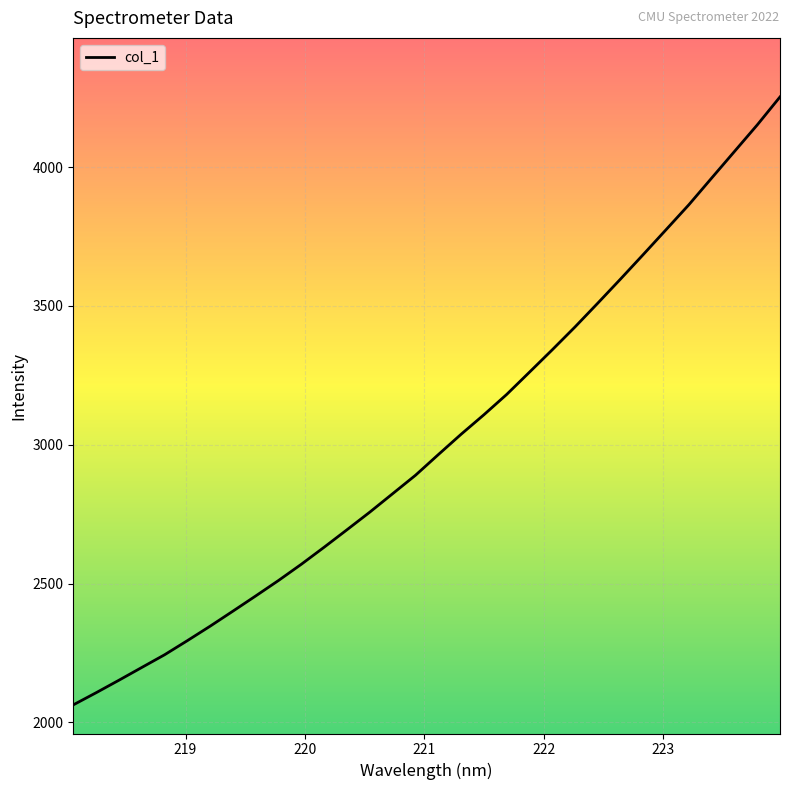

What is the greatest value displayed?

4253.1